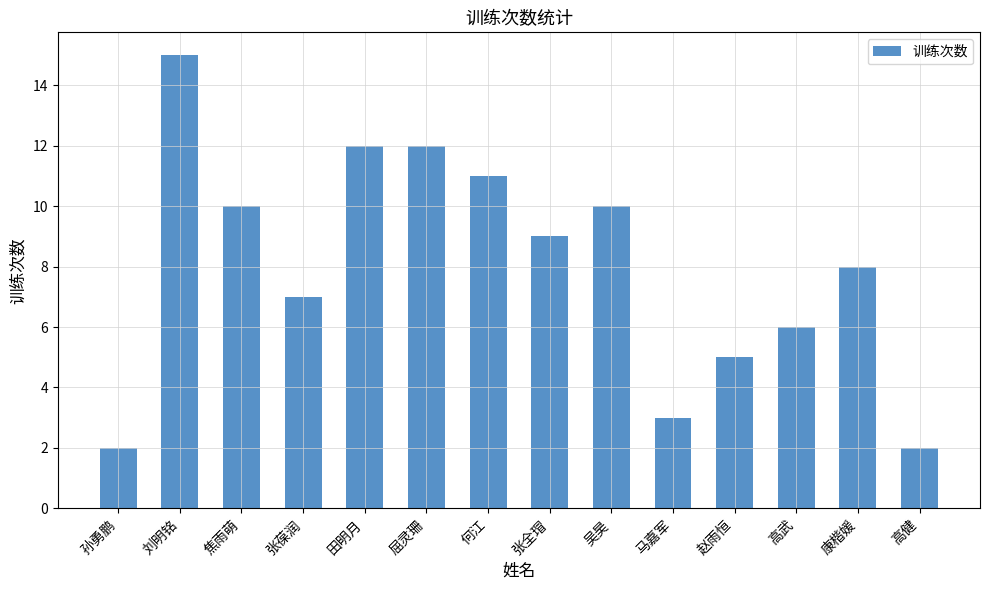

The value at 马嘉军 is 3. True or false?

True